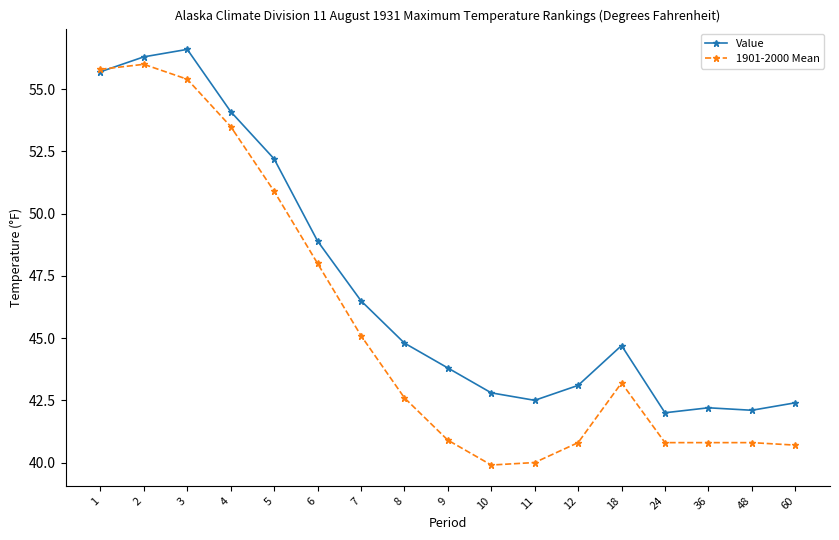

Which series changed the most between 2 and 12?

1901-2000 Mean